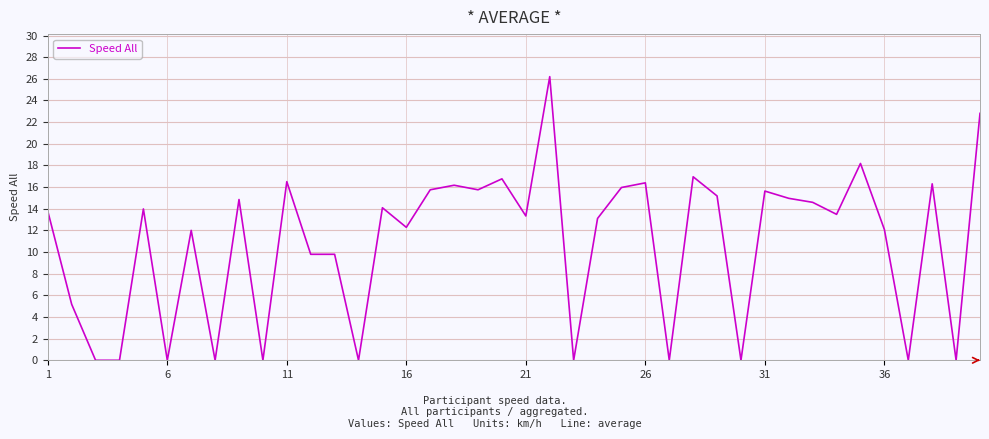

What is the greatest value displayed?

26.2